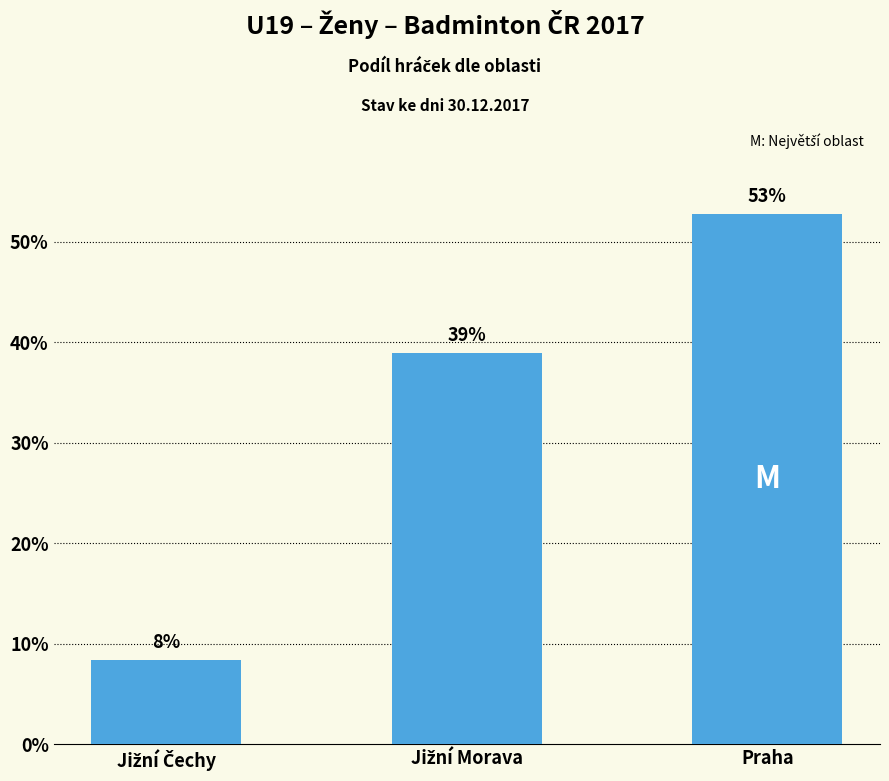

What is the minimum value shown in the chart?

8.3